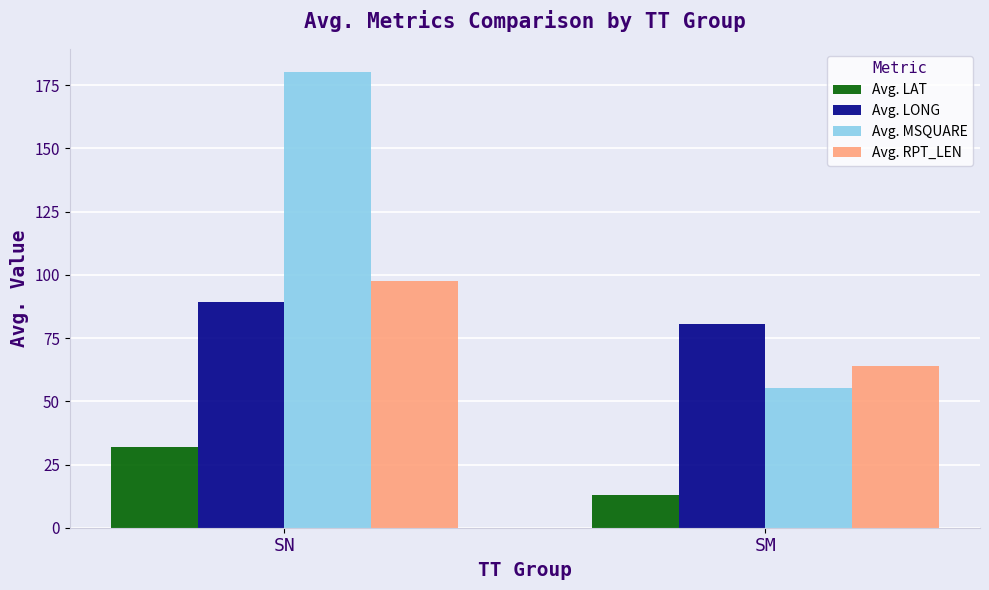

What is the difference between the highest and lowest values at SM?

67.7